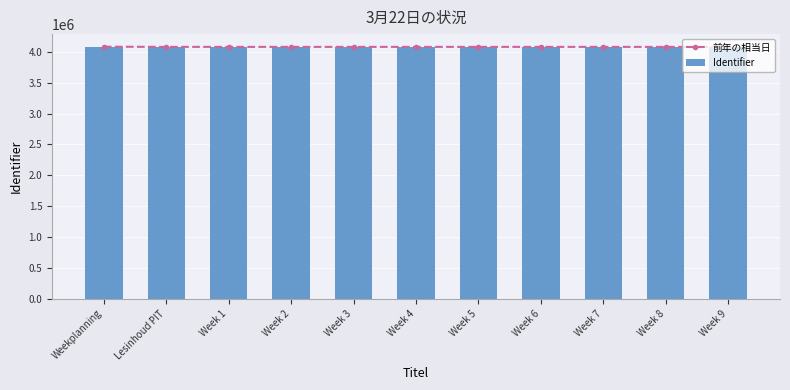

What are all the series names shown in the legend?

前年の相当日, Identifier